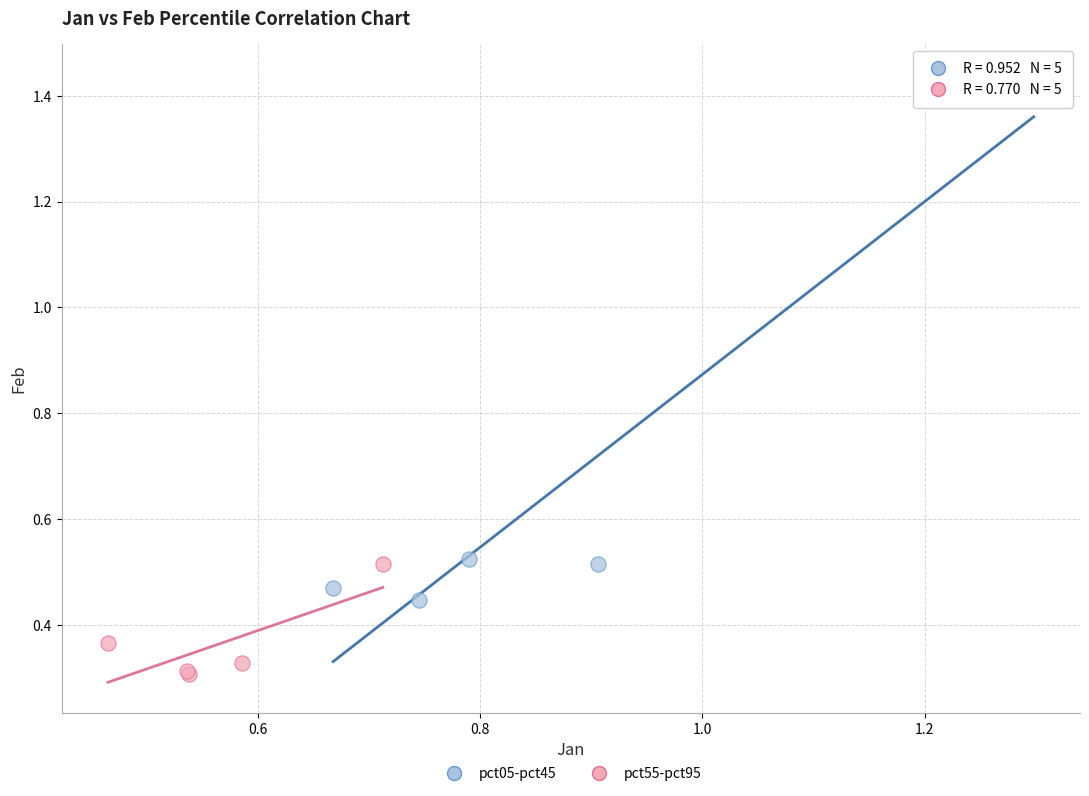

Which series has the largest Y range (max minus min)?

pct05-pct45